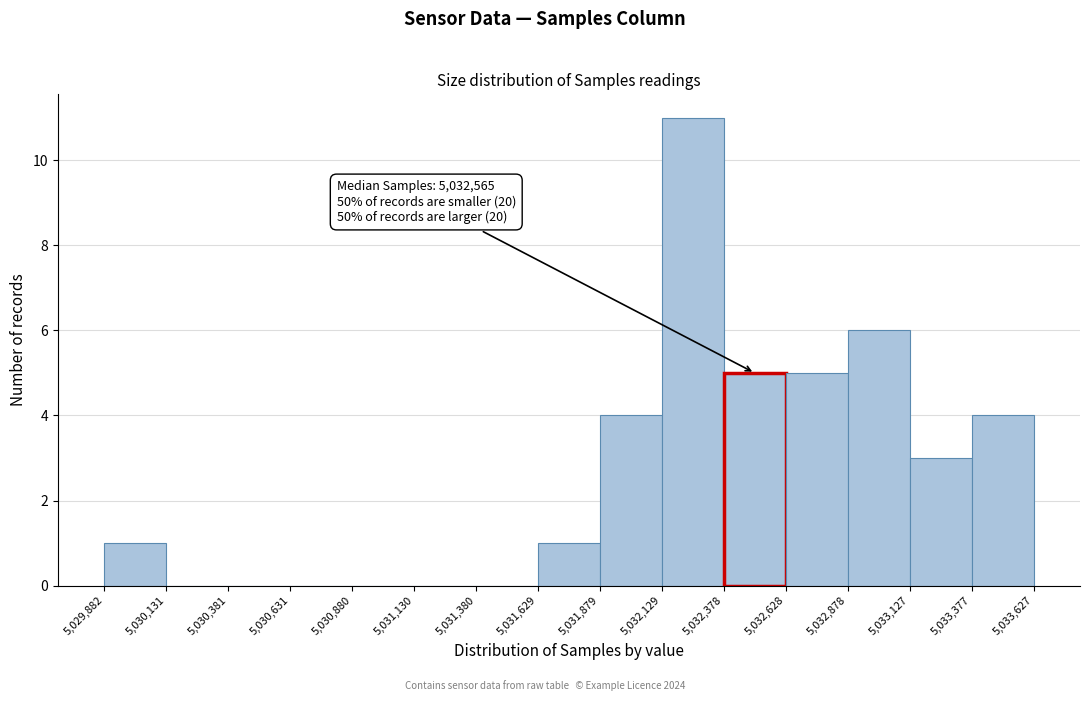

Which range on the x-axis has the tallest bar?

5,032,129 to 5,032,378